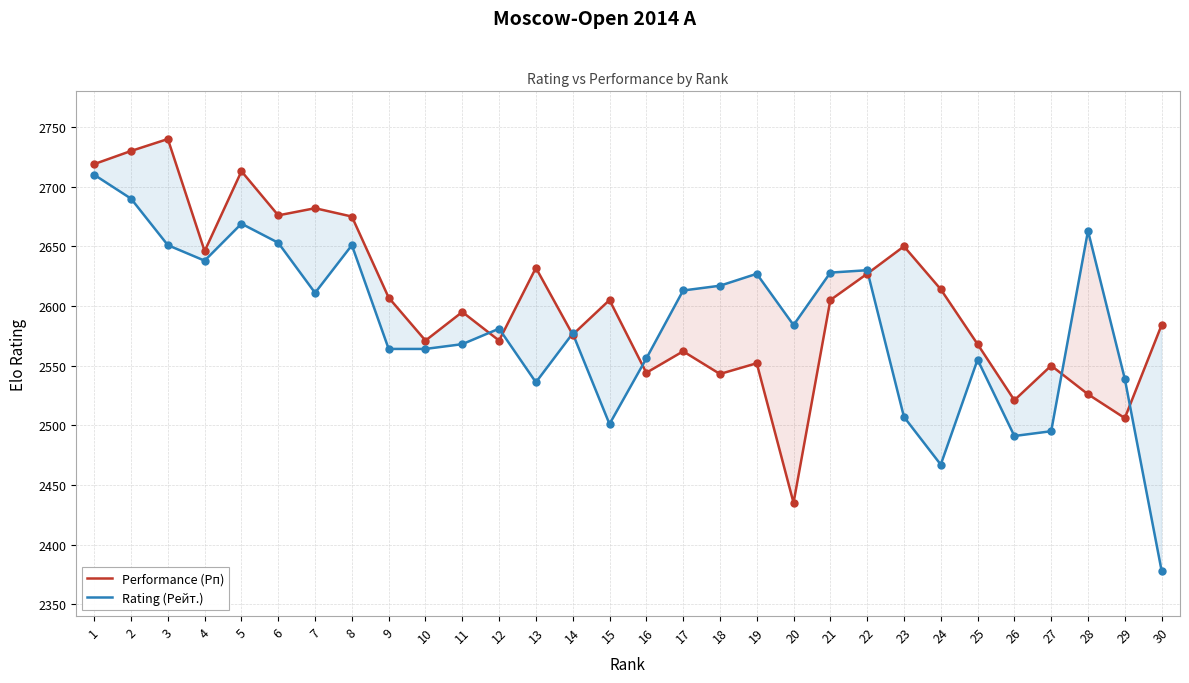

At which category is the sum across all series the highest?

1